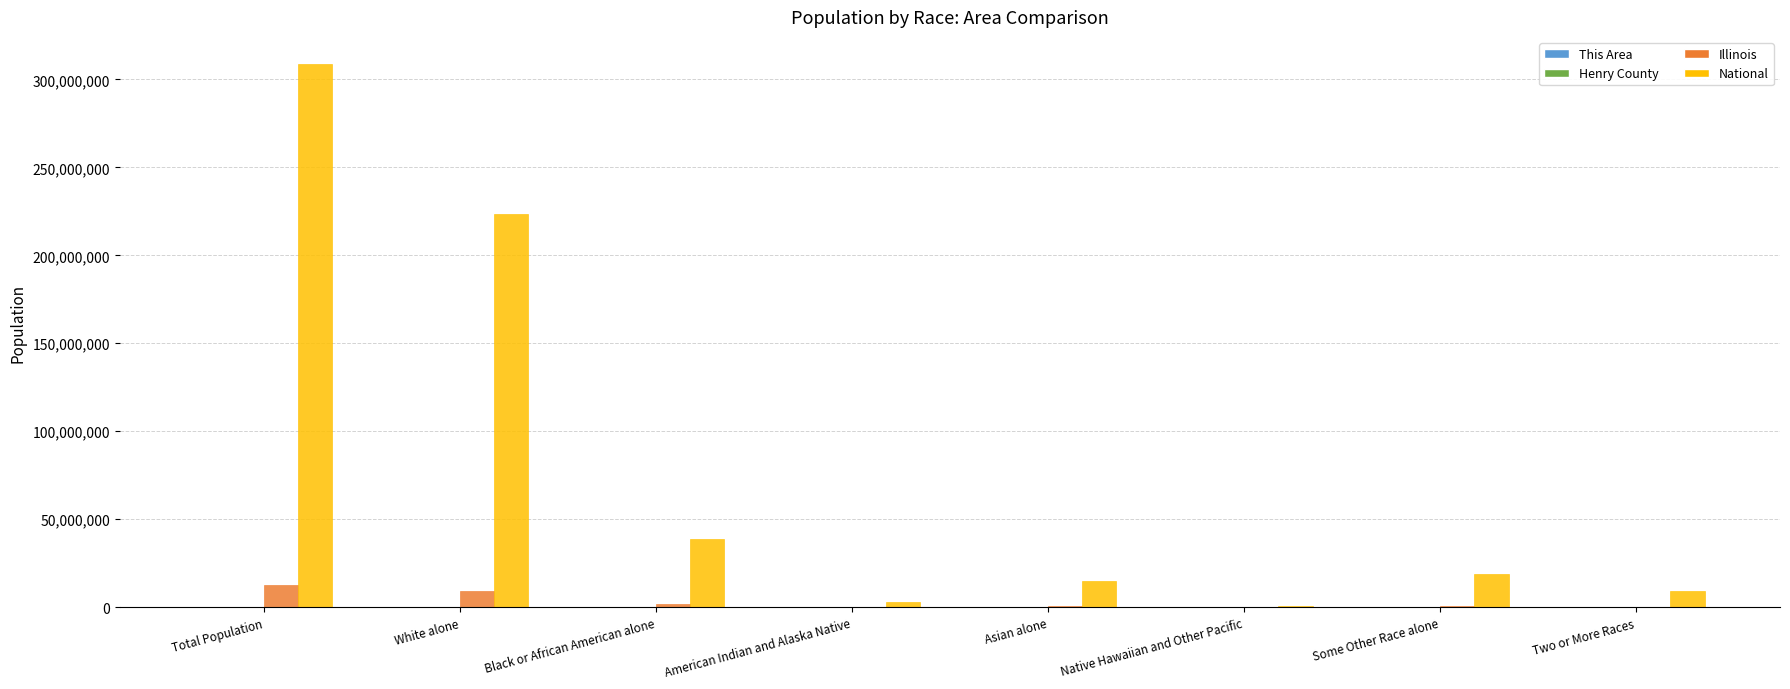

What is the maximum value for Illinois?

12830632